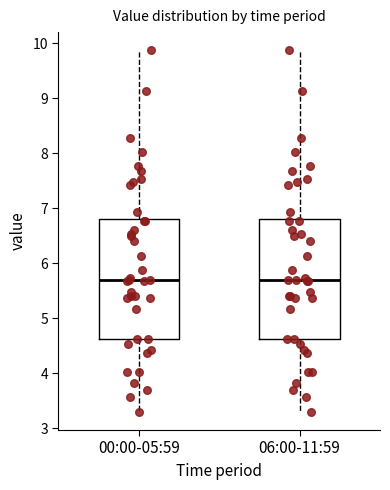

Where does the upper whisker of the box for 06:00-11:59 end on the y-axis? The values are not printed on the chart, so give them approximately, as read against the axis.

9.9